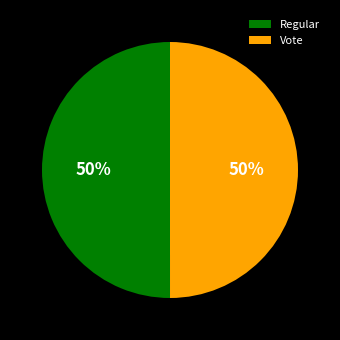

The Vote slice represents 43% of the pie. True or false?

False